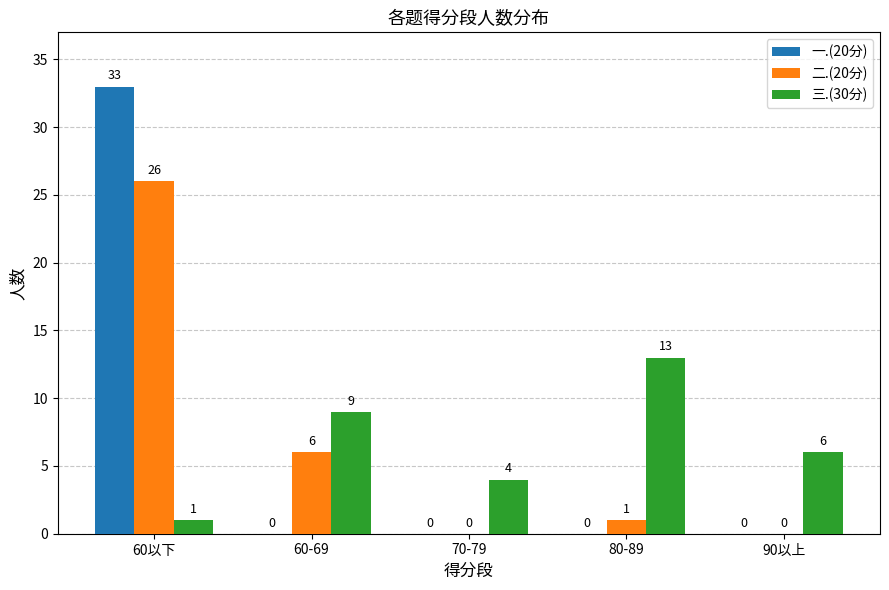

What is the difference between the 三.(30分) values at 90以上 and 80-89?

7